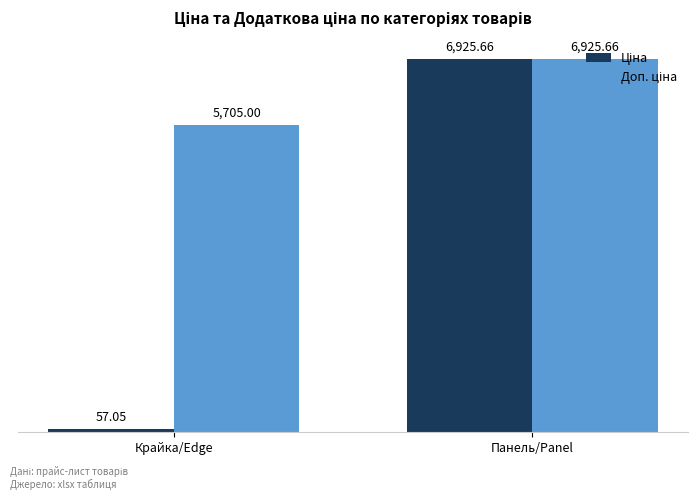

At which category does the chart reach its minimum across all series?

Крайка/Edge